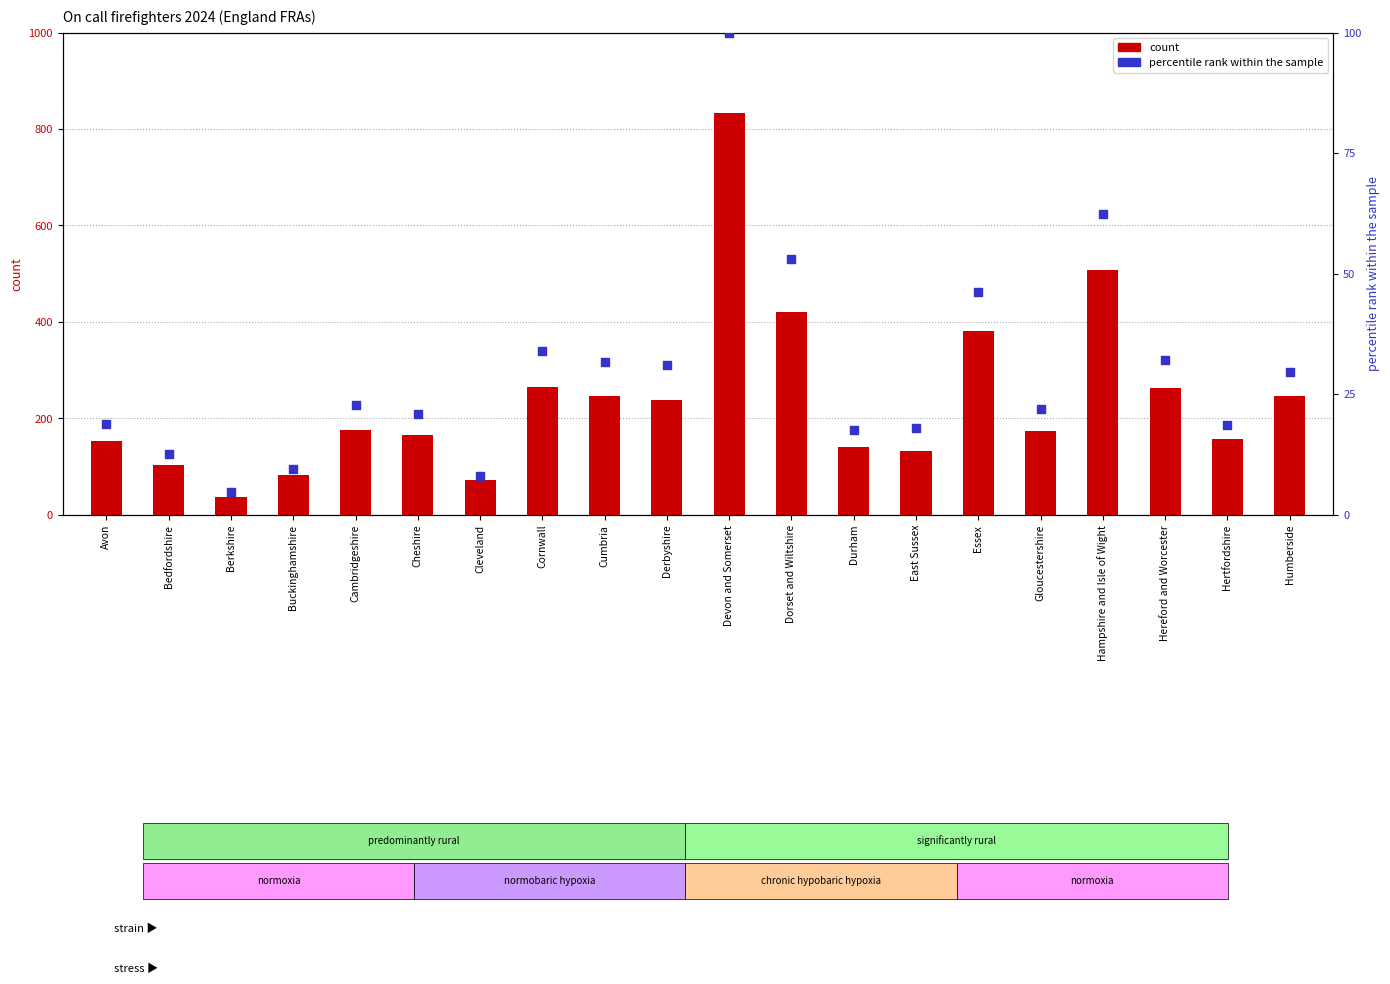

What is the total value across all series at Cheshire?

187.0